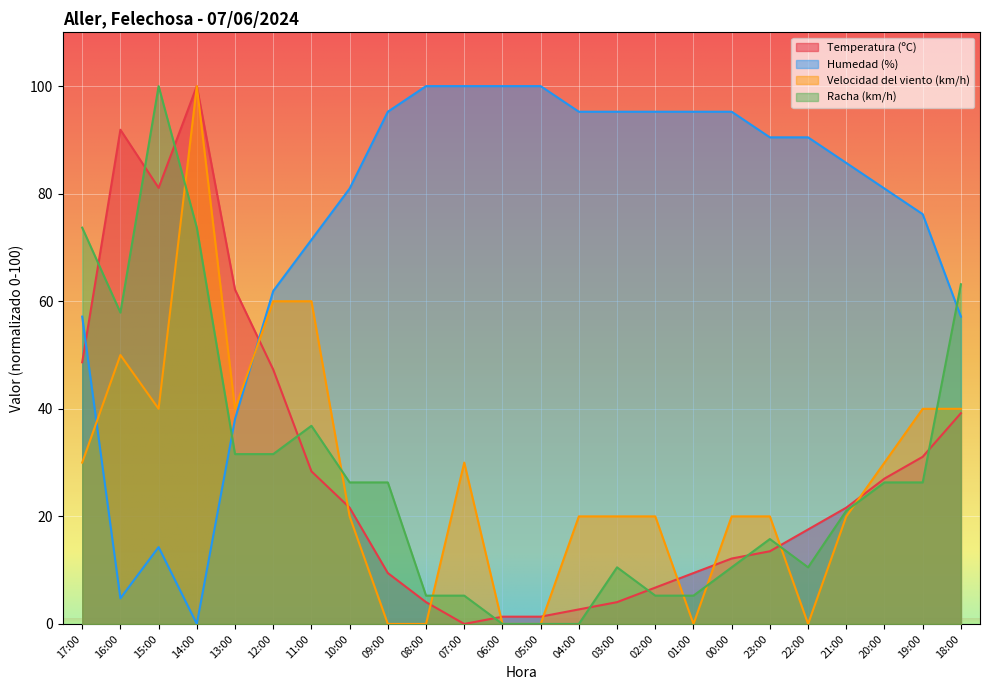

The value of Racha (km/h) at 20:00 is 26.3. True or false?

True